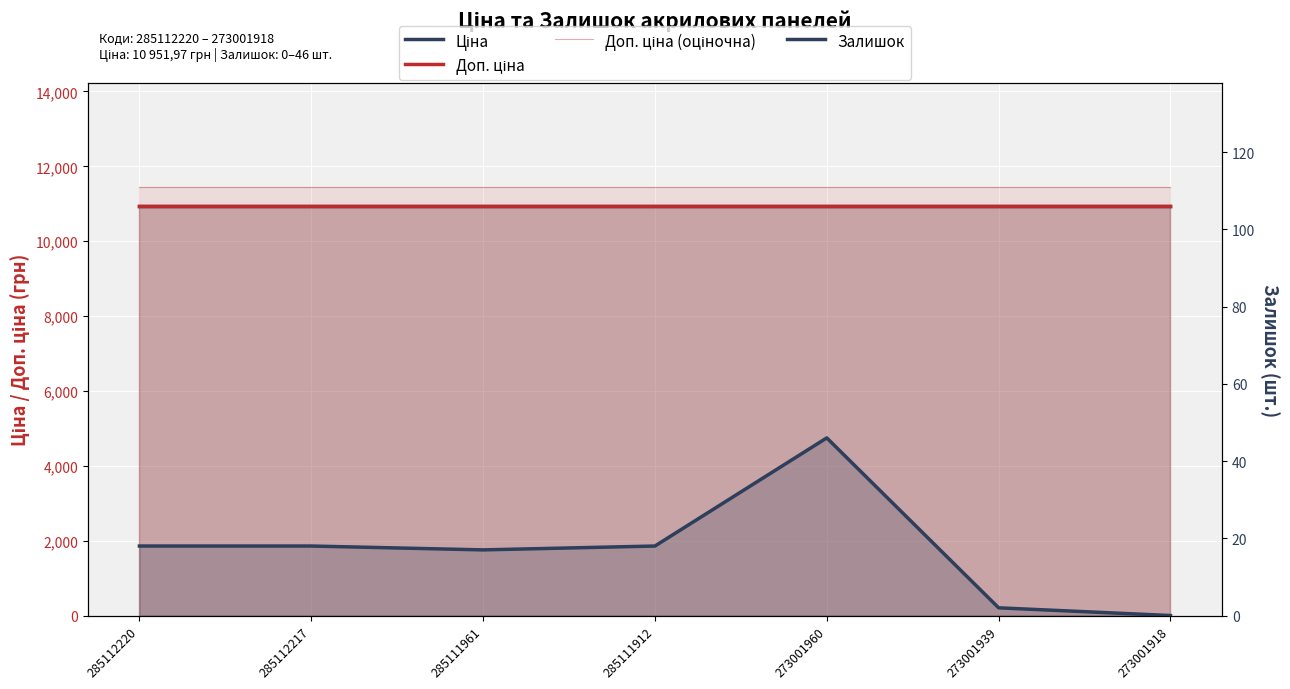

True or false: Доп. ціна (оціночна) has more than 1 points higher than both neighbors.

False